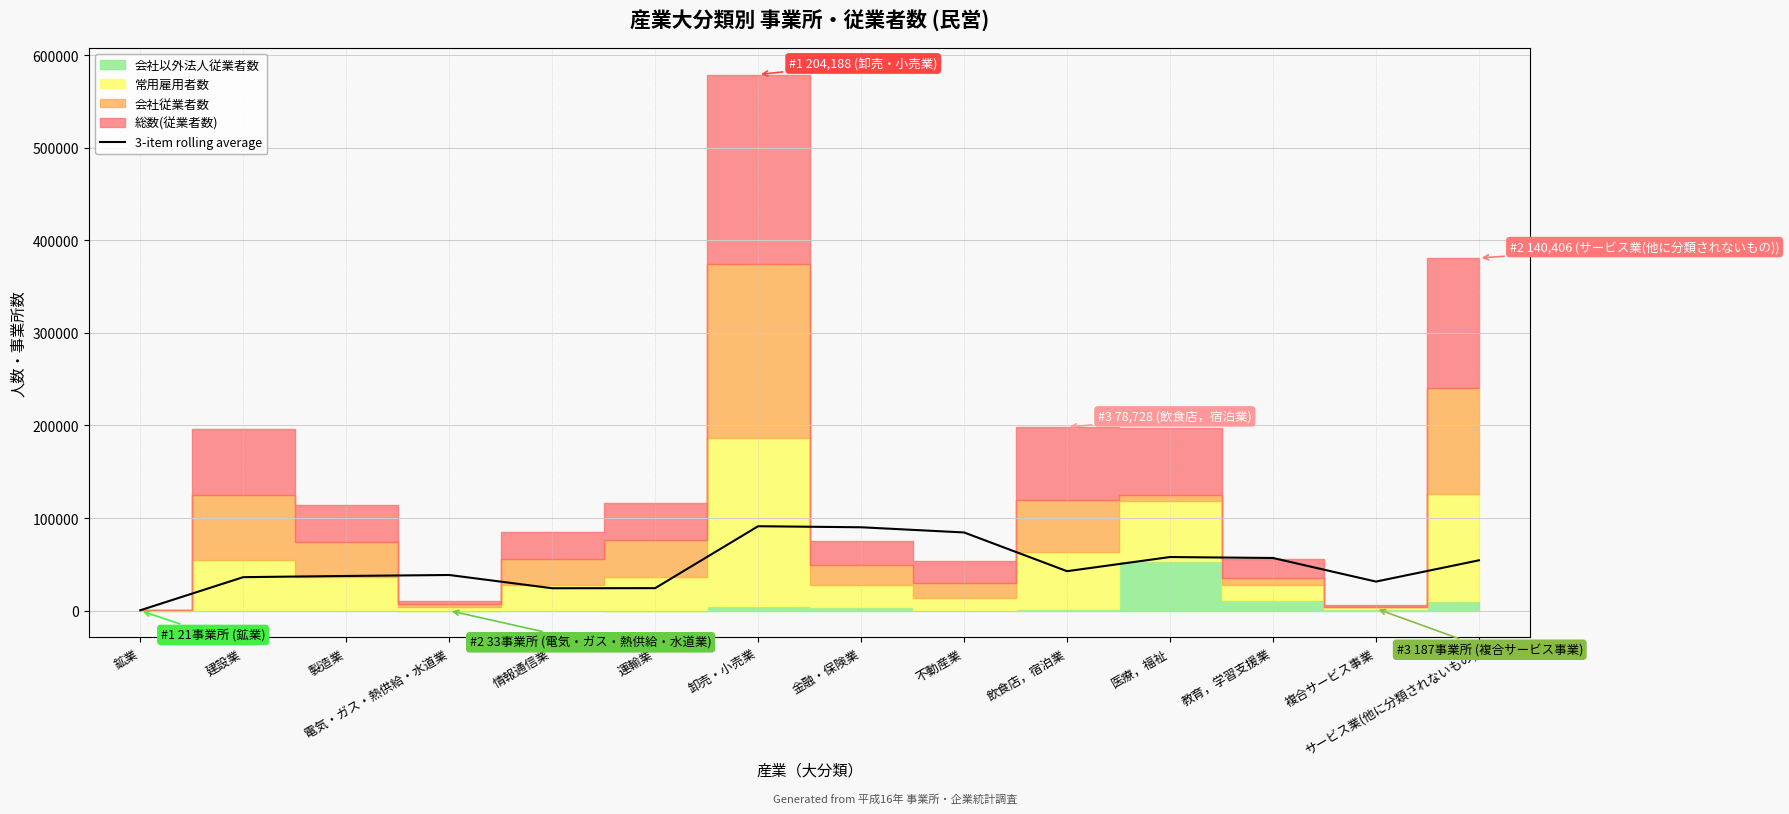

True or false: the data shows 559.2 at 鉱業.

False